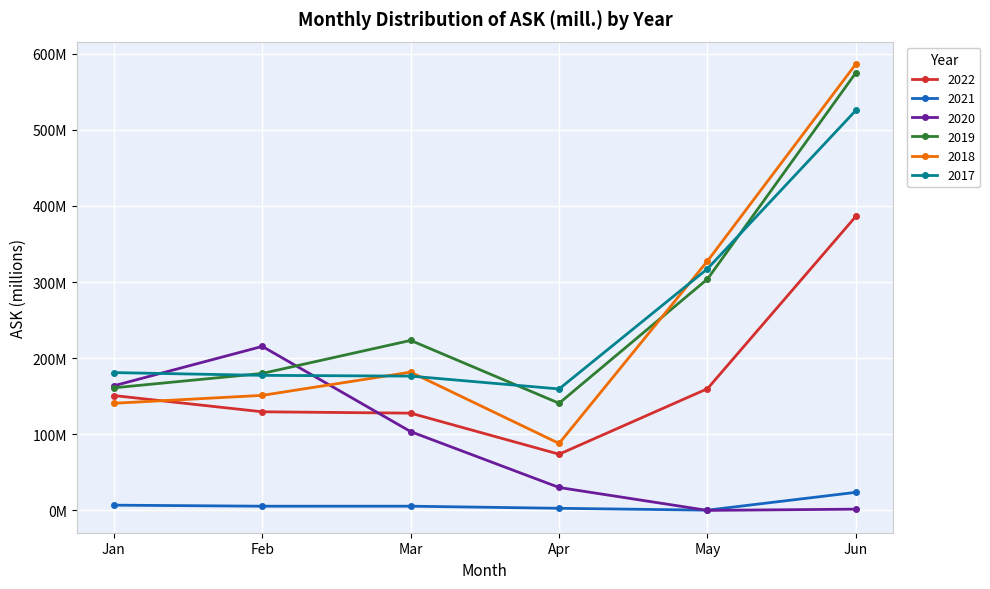

Reading left to right, extract all data points from this chart.

2022: Jan=150.9	Feb=129.5	Mar=127.8	Apr=73.8	May=159.9	Jun=386.4
2021: Jan=6.9	Feb=5.5	Mar=5.5	Apr=2.8	May=0.3	Jun=23.7
2020: Jan=163.7	Feb=215.5	Mar=103.5	Apr=30.1	May=0.0	Jun=1.6
2019: Jan=161.0	Feb=179.9	Mar=223.3	Apr=140.7	May=304.0	Jun=575.0
2018: Jan=140.7	Feb=151.1	Mar=181.6	Apr=88.0	May=327.6	Jun=586.5
2017: Jan=181.0	Feb=177.4	Mar=176.4	Apr=159.5	May=317.5	Jun=525.6